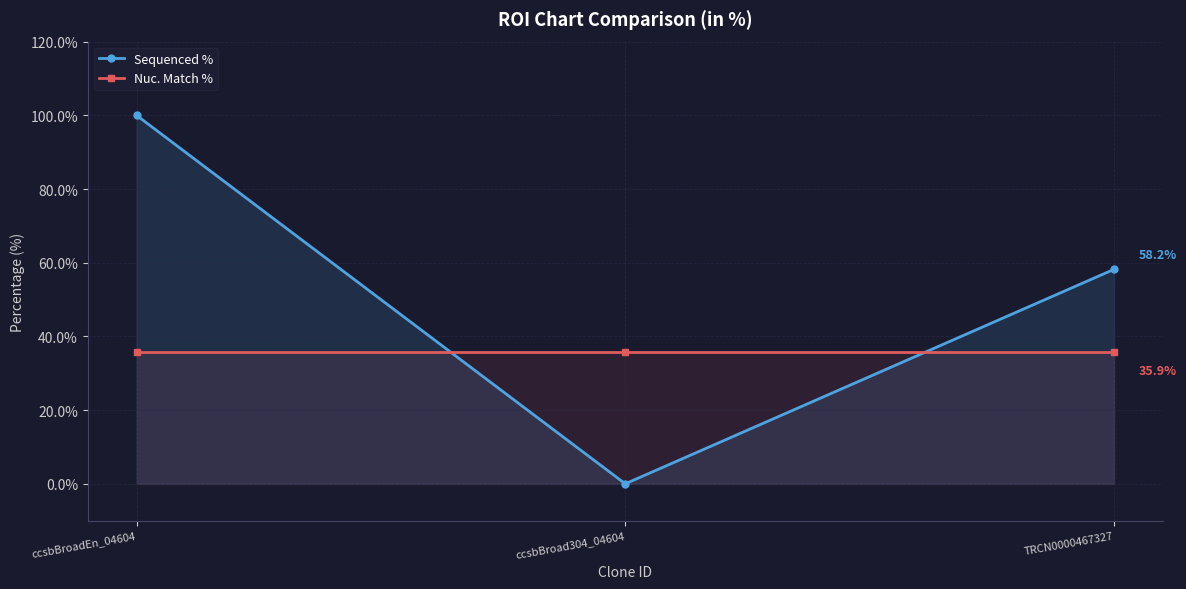

Which series has the largest total across all categories?

Sequenced %